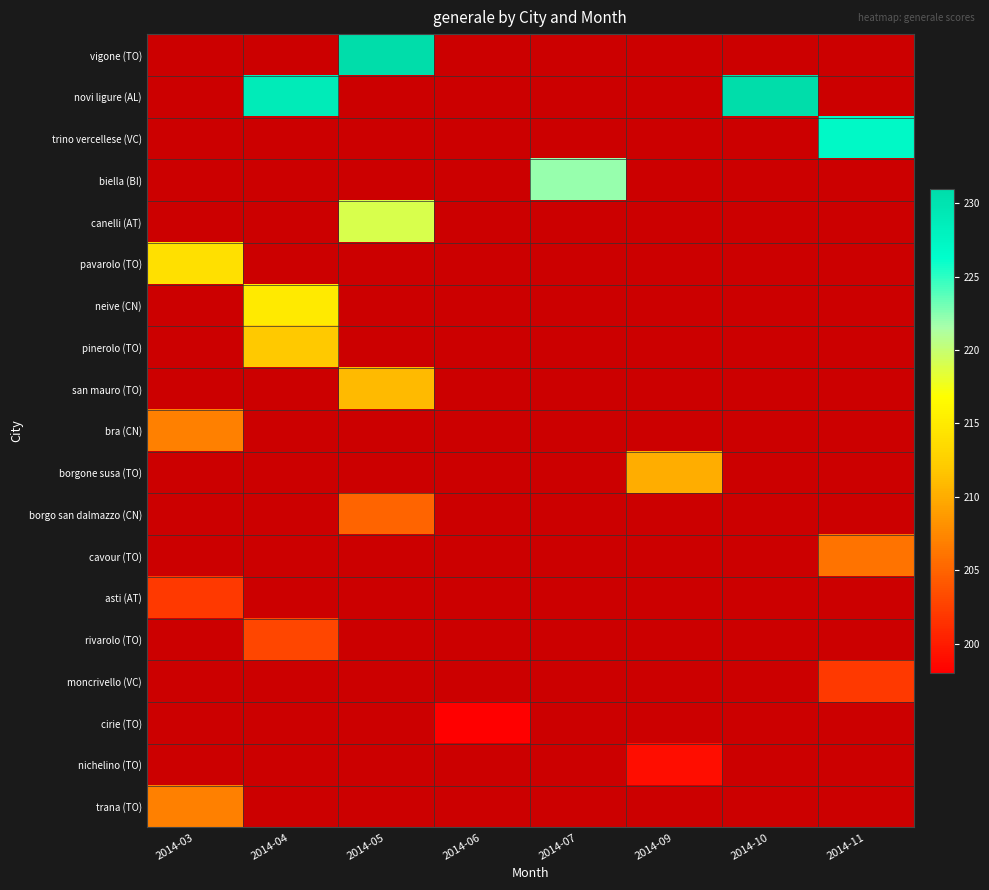

Which label corresponds to the largest value in the chart?

2014-05